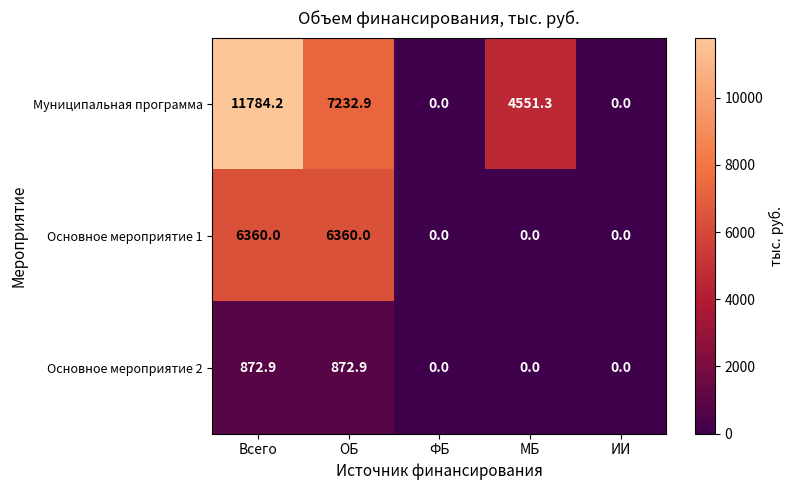

Rank the series by their maximum value, from highest to lowest.

Муниципальная программа, Основное мероприятие 1, Основное мероприятие 2